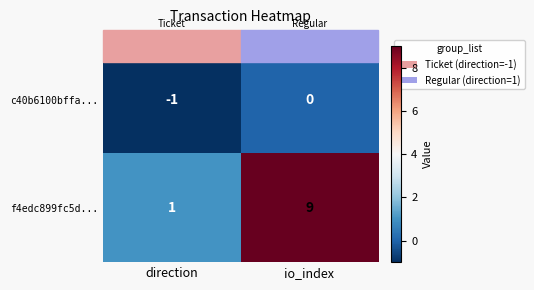

Is it true that f4edc899fc5d... equals 9 at io_index?

True